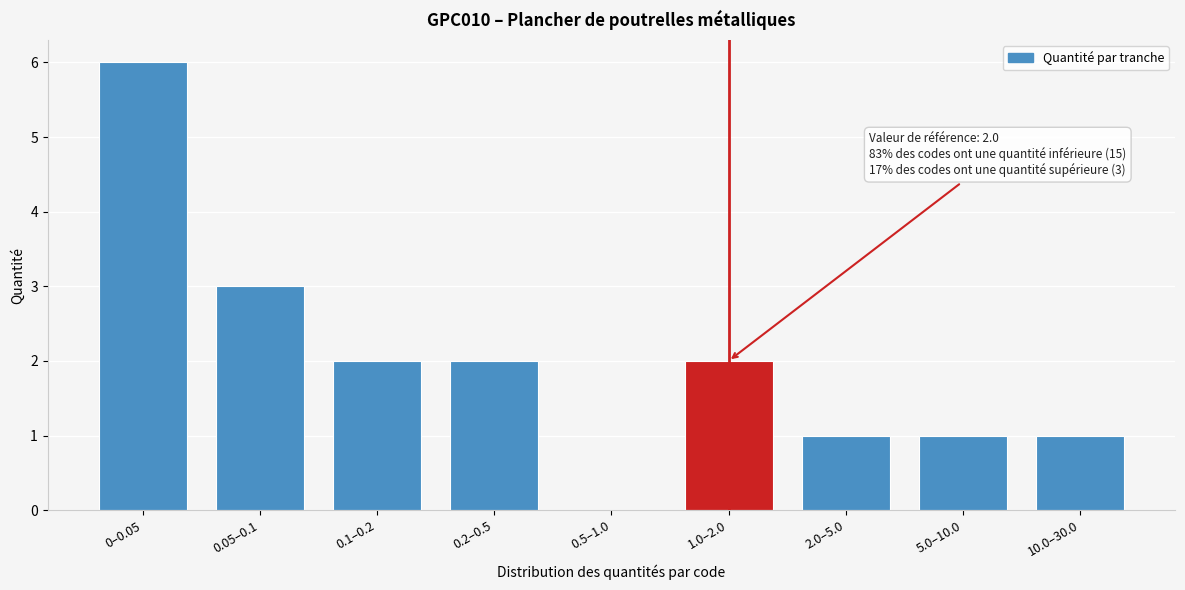

Reading right to left, extract all data points from this chart.

10.0–30.0=1	5.0–10.0=1	2.0–5.0=1	1.0–2.0=2	0.5–1.0=0	0.2–0.5=2	0.1–0.2=2	0.05–0.1=3	0–0.05=6